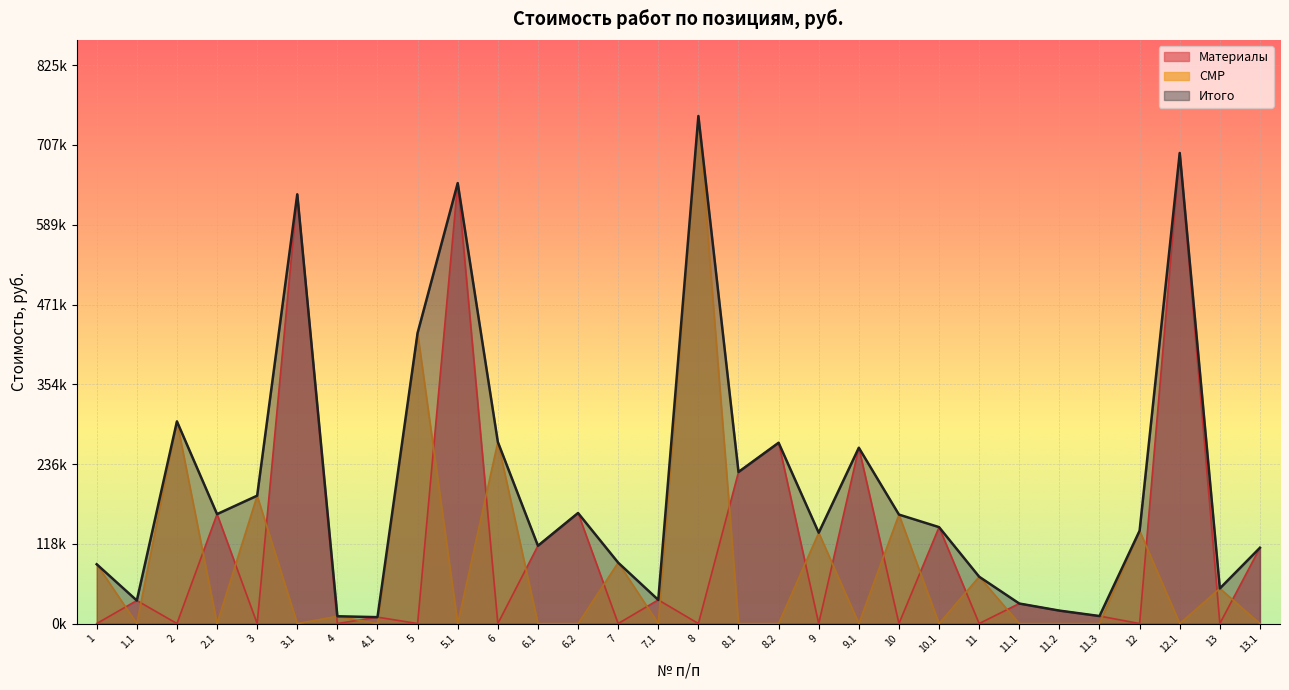

What position from the right is 1?

30